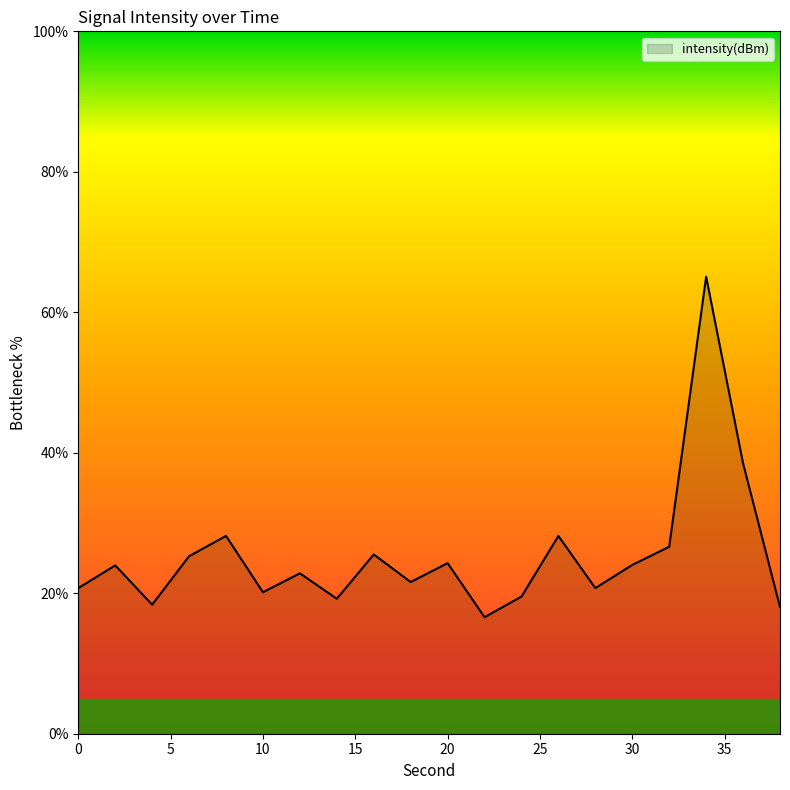

How many categories are shown in the chart?

20